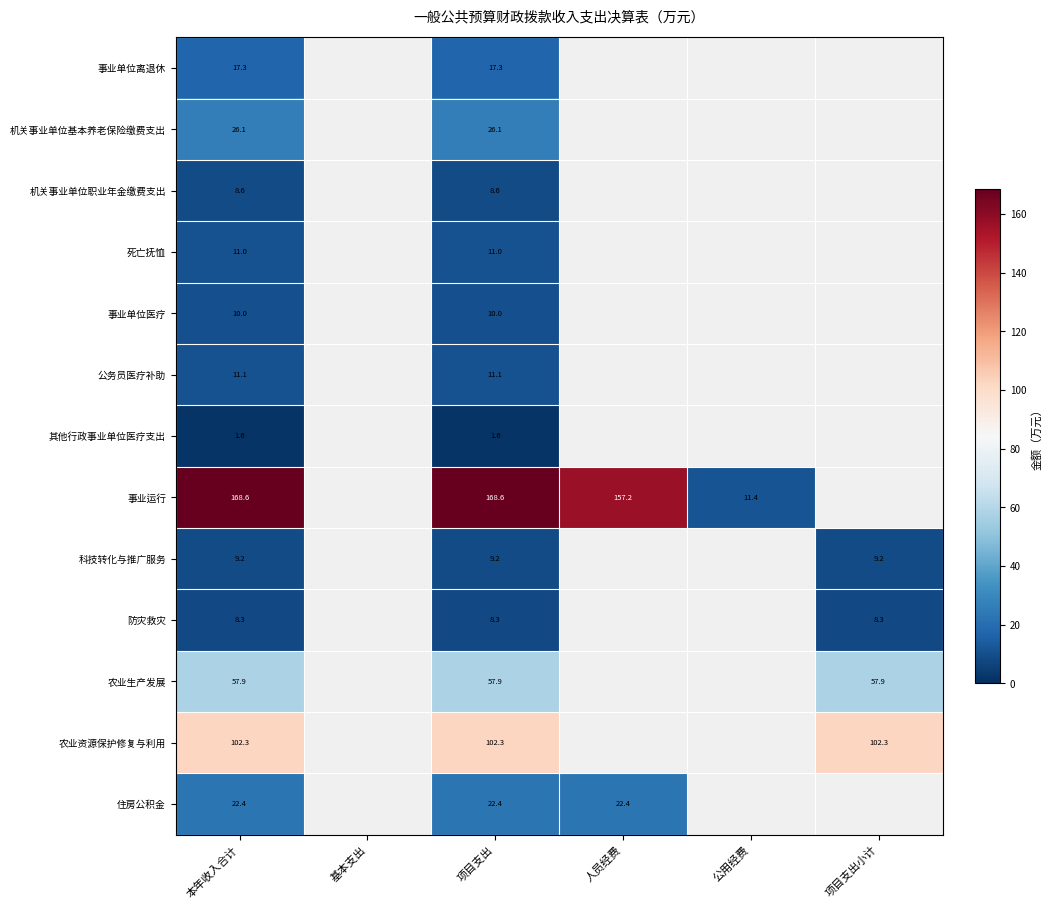

Which series has the widest spread of values?

事业运行